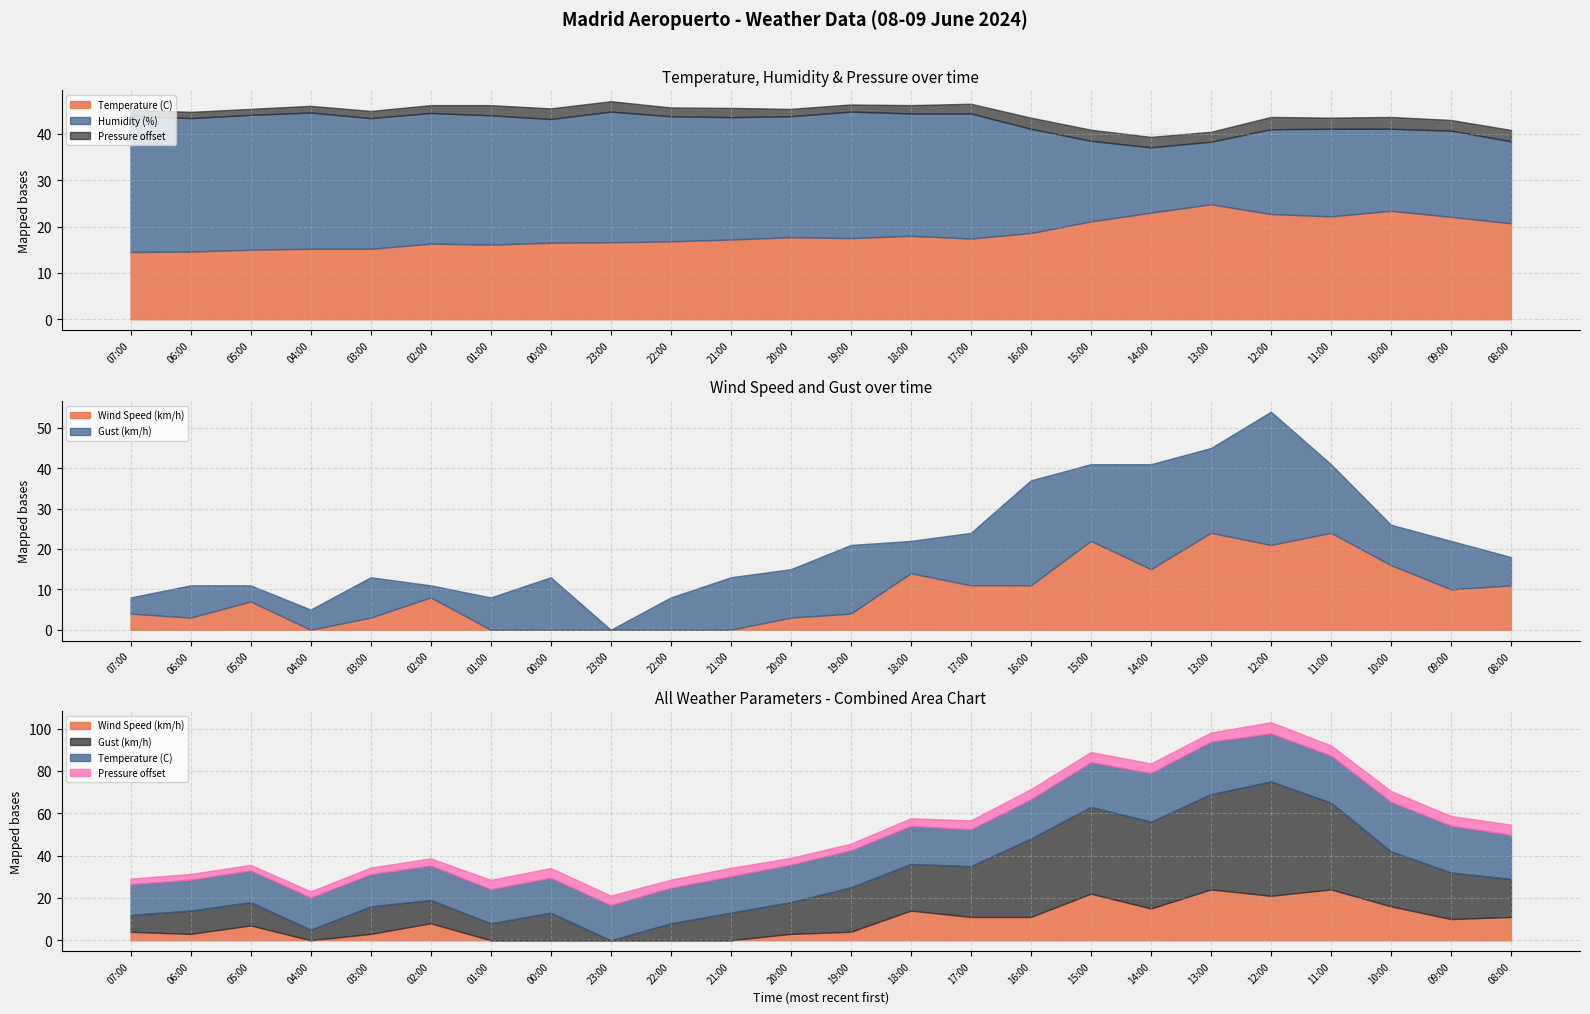

Between 18:00 and 11:00, which is larger?

11:00